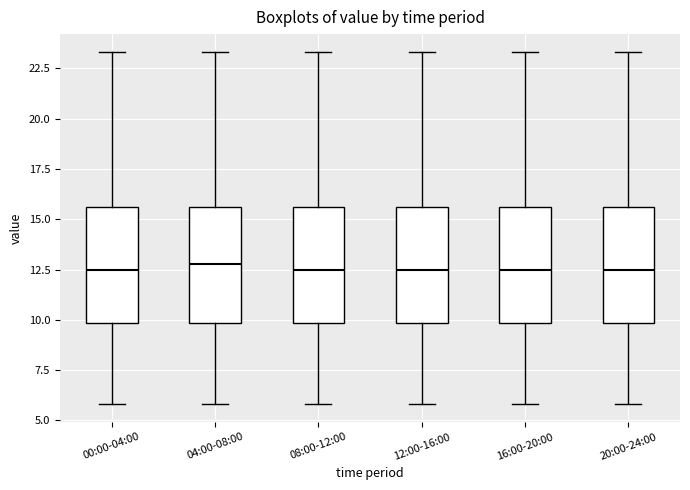

Where does the upper whisker of the box for 16:00-20:00 end on the y-axis? The values are not printed on the chart, so give them approximately, as read against the axis.

23.5